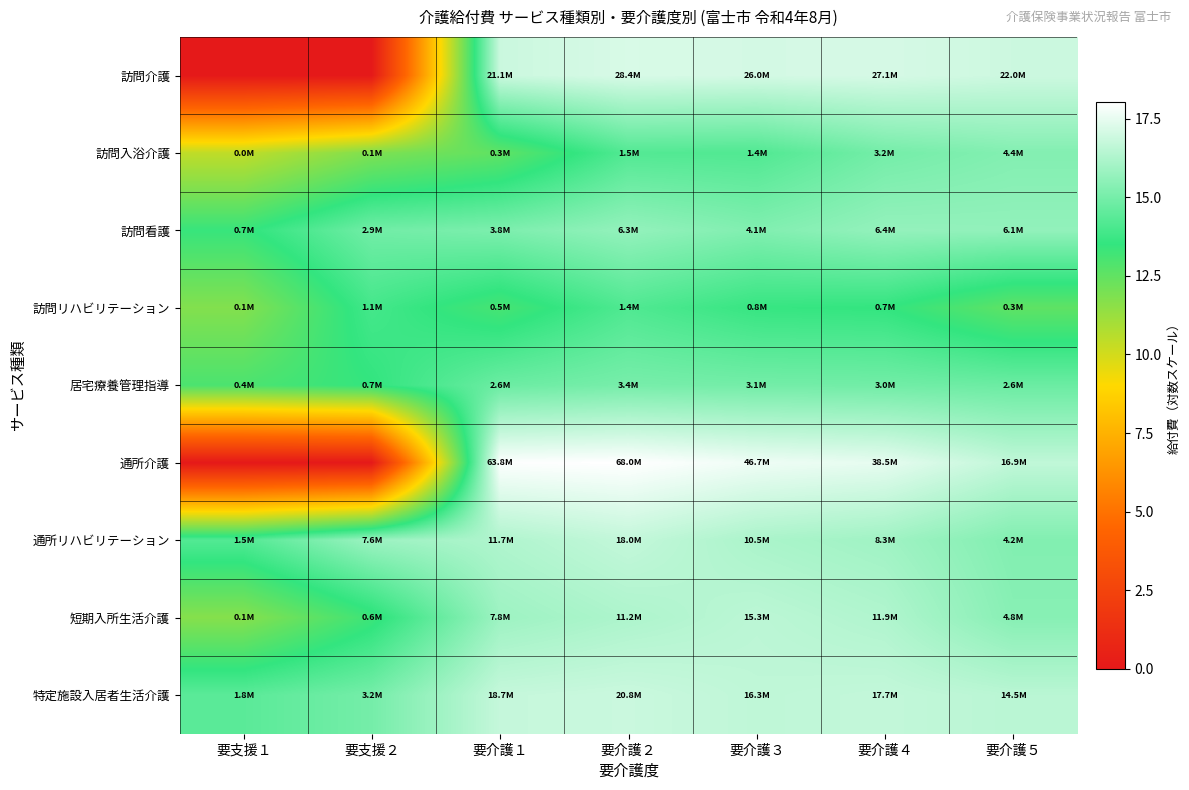

Between 要支援１ and 要介護１, which series saw the biggest shift?

通所介護